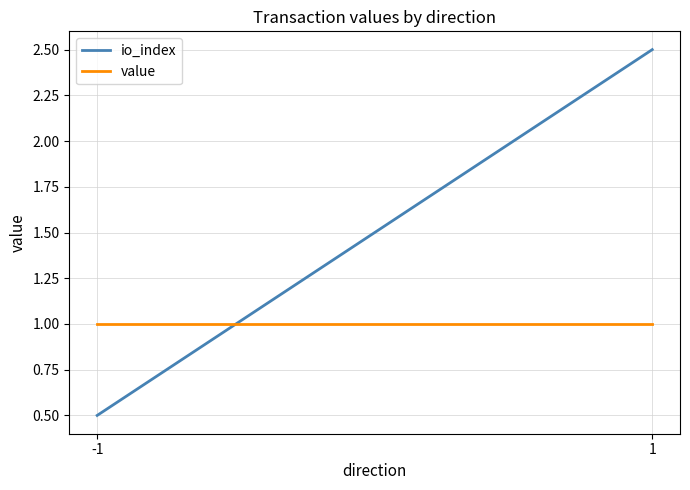

At which category does the chart reach its minimum across all series?

-1